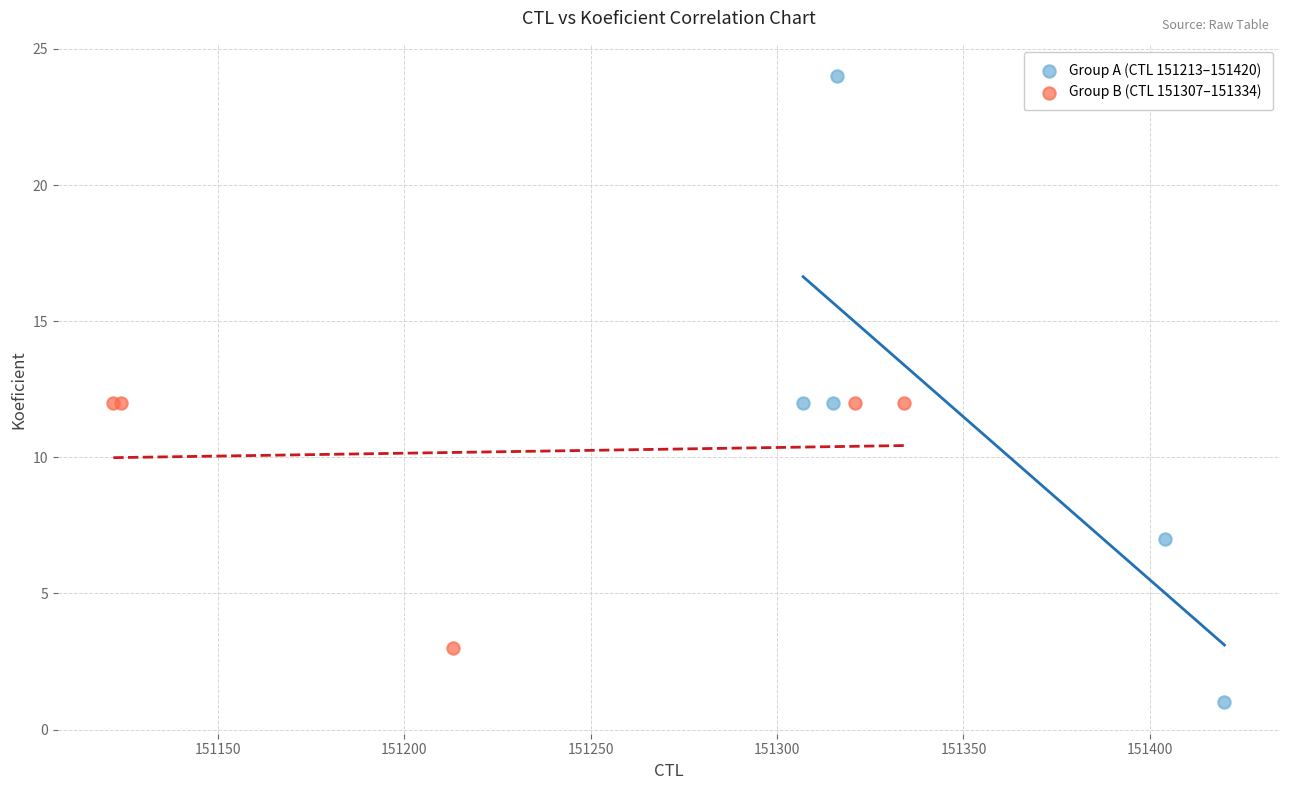

Which series contains the highest Y value?

Group A (CTL 151213–151420)